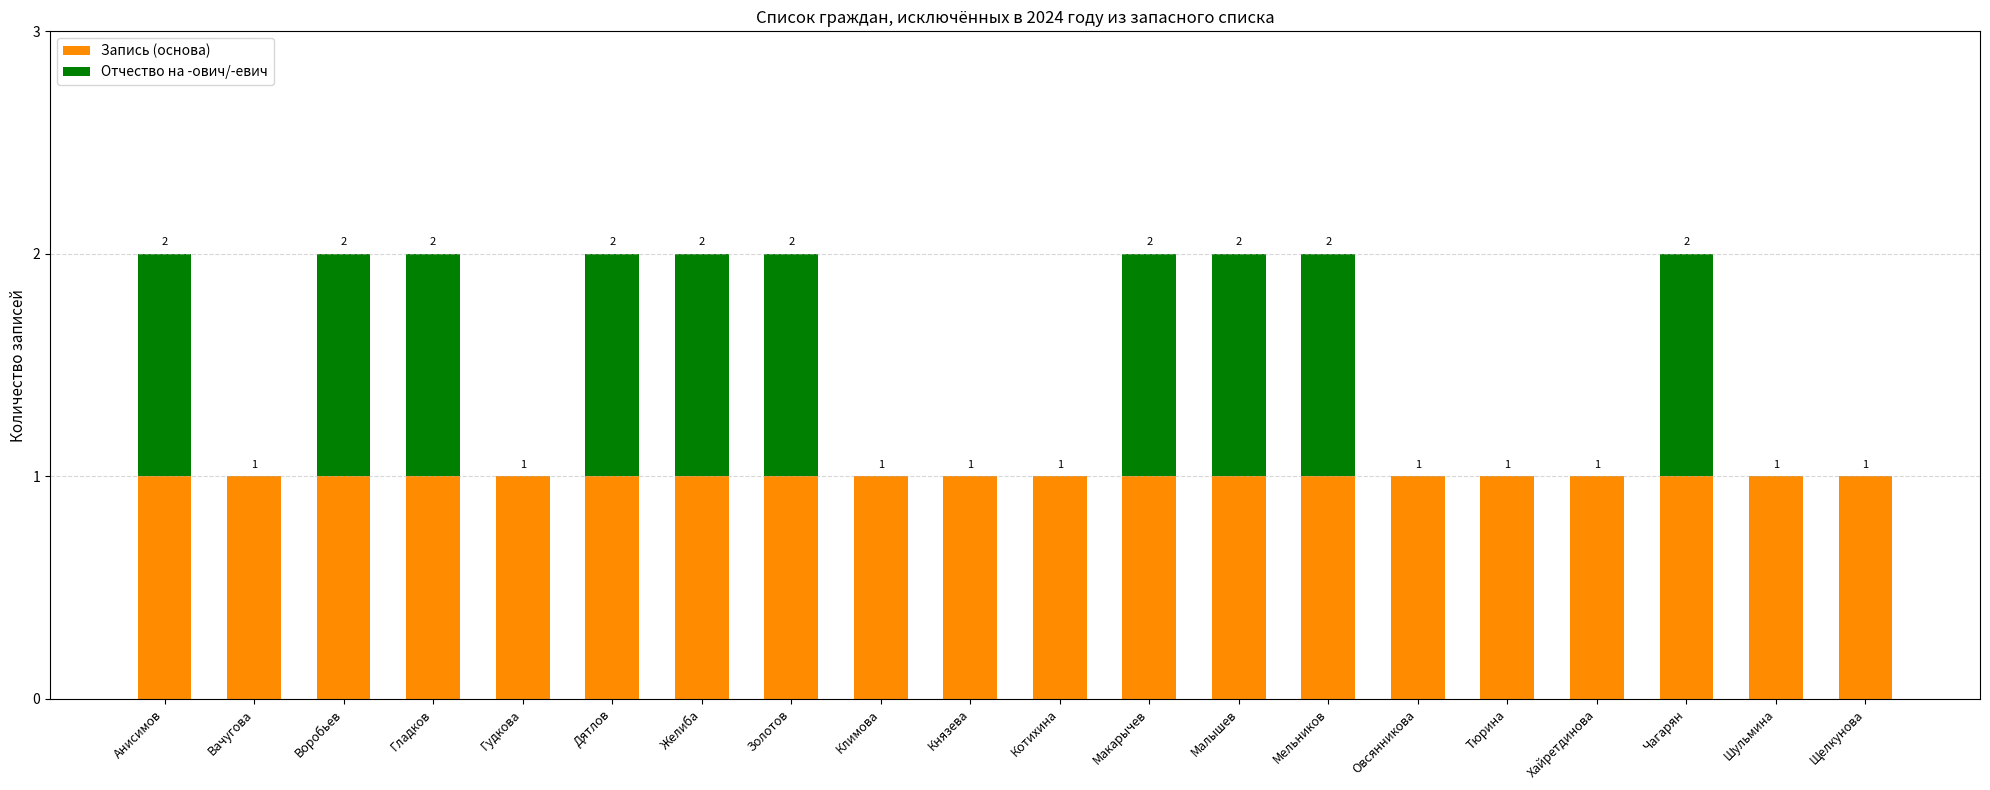

Is it true that Запись (основа) equals 1 at Макарычев?

True